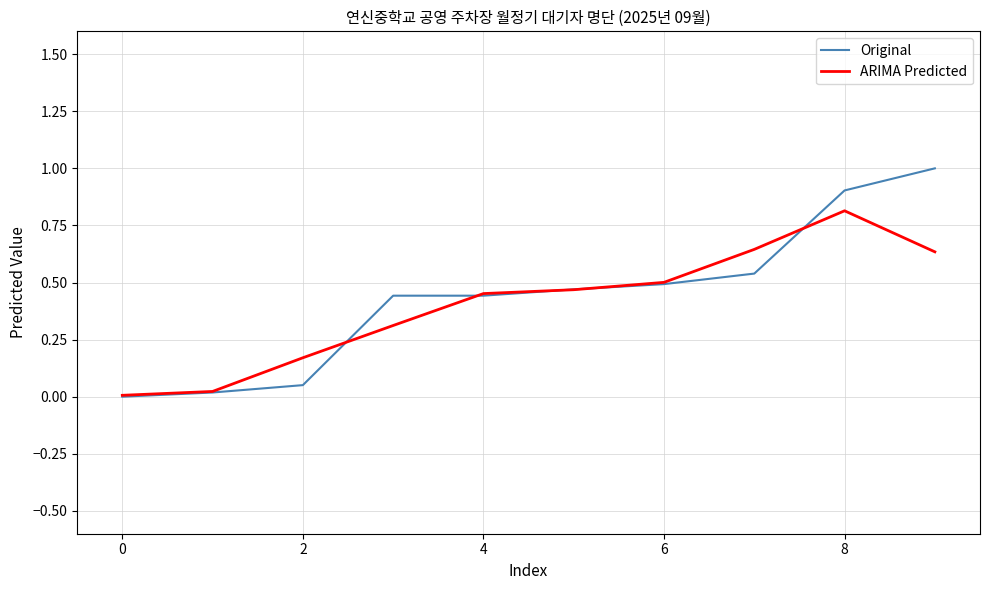

What are all the series names shown in the legend?

Original, ARIMA Predicted